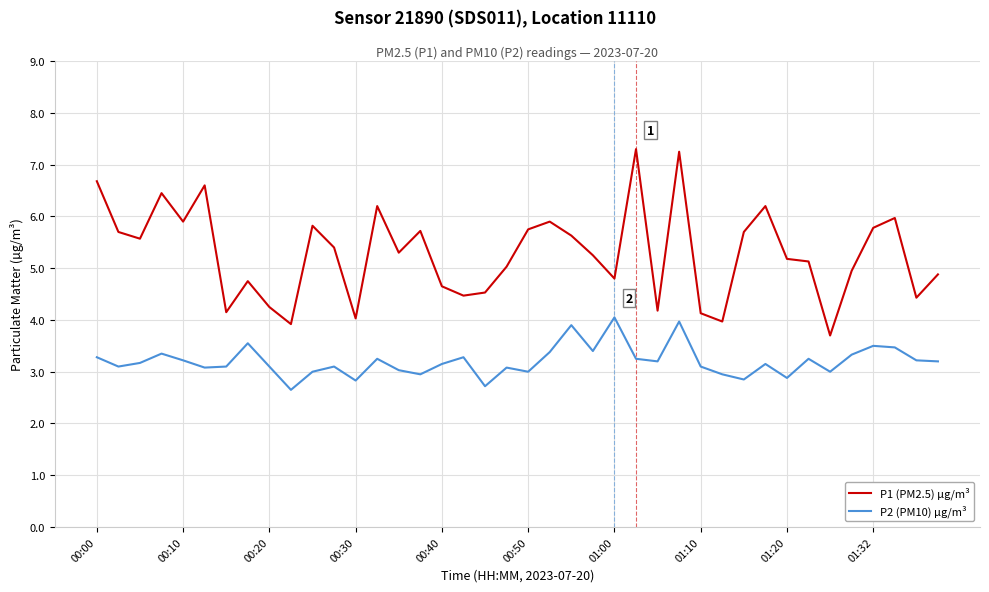

Which series has the widest spread of values?

P1 (PM2.5) µg/m³